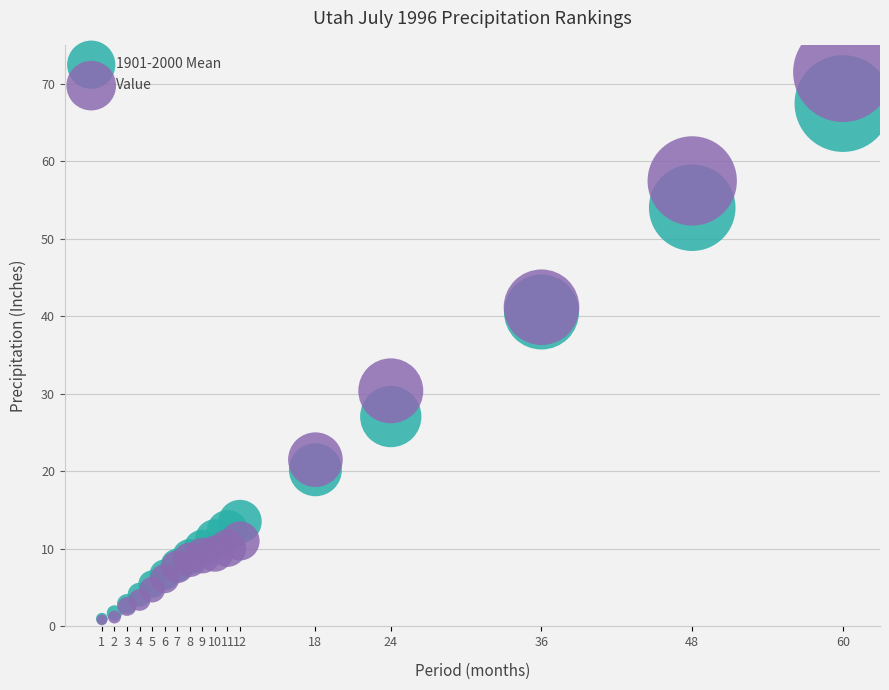

What are all the series names shown in the legend?

1901-2000 Mean, Value